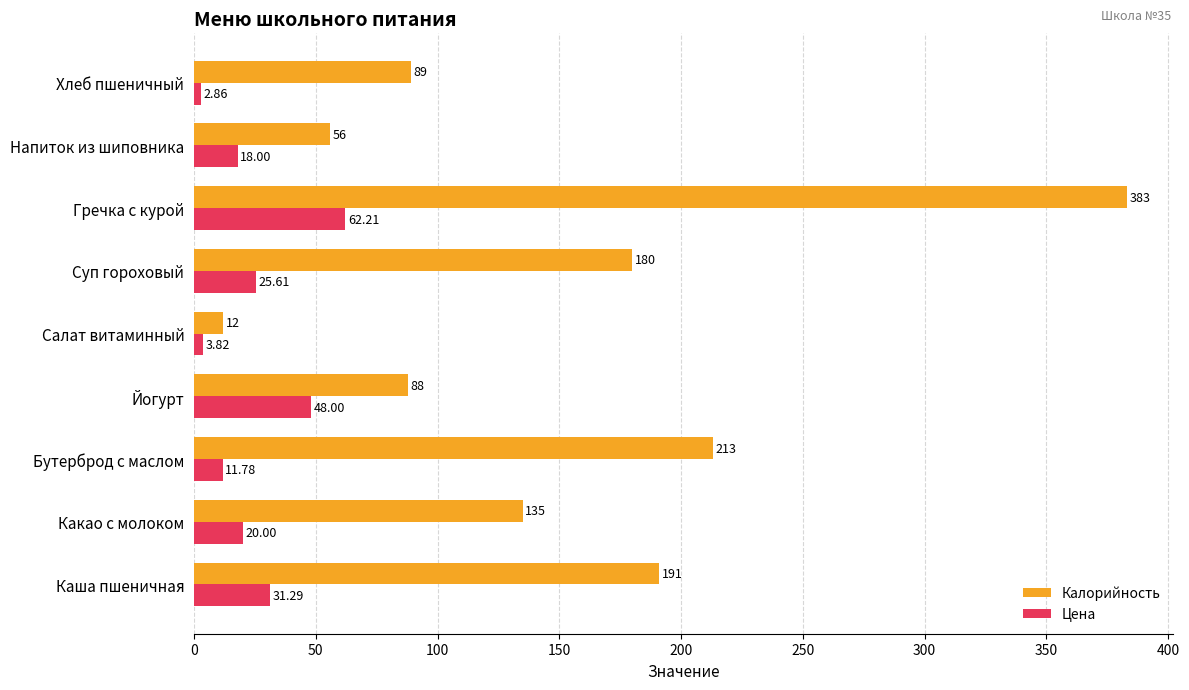

How many categories are shown in the chart?

9